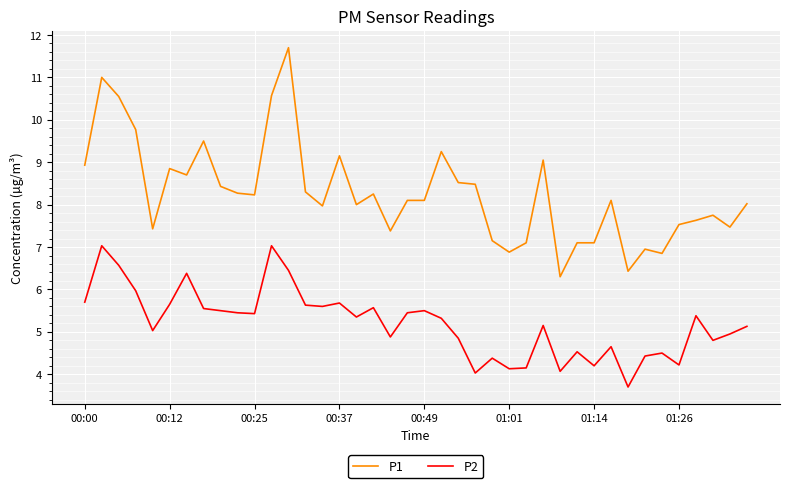

Rank the series by their average value, from lowest to highest.

P2, P1